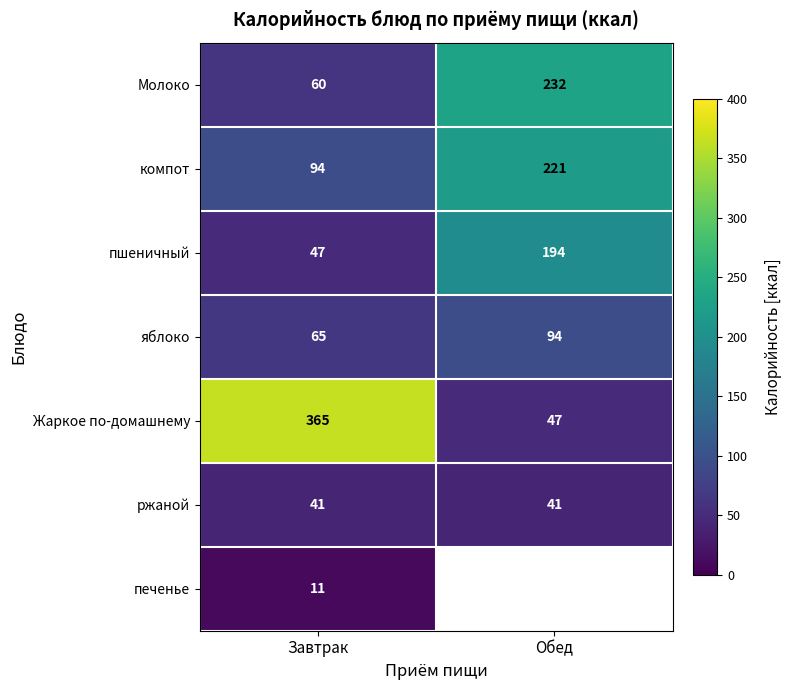

At which category is the sum across all series the highest?

Завтрак